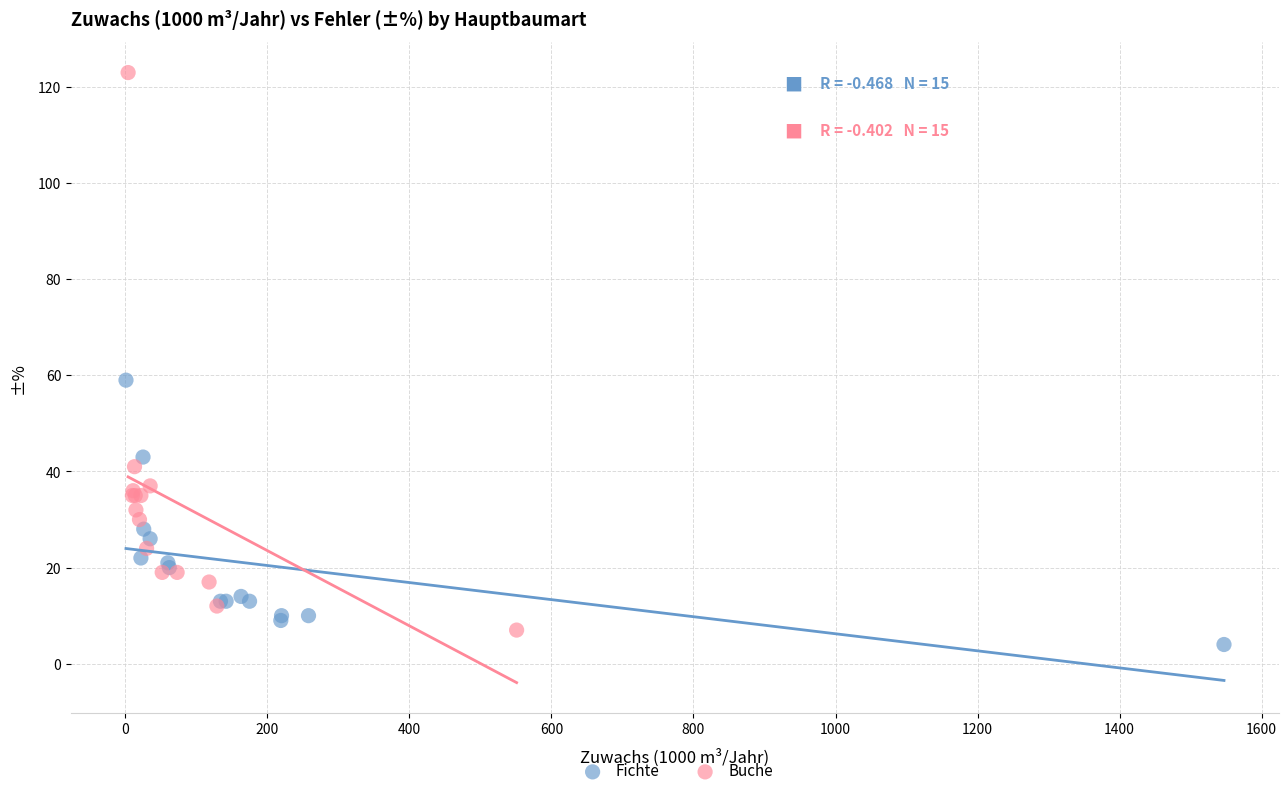

Which series reaches the maximum Y coordinate?

Buche